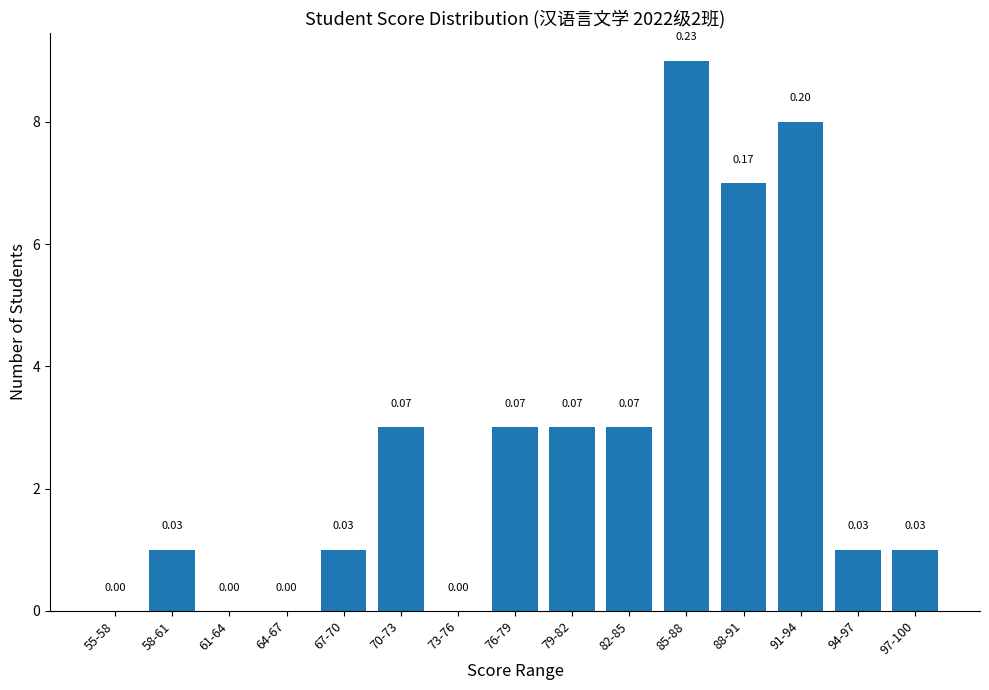

What is the sum of all values?

40